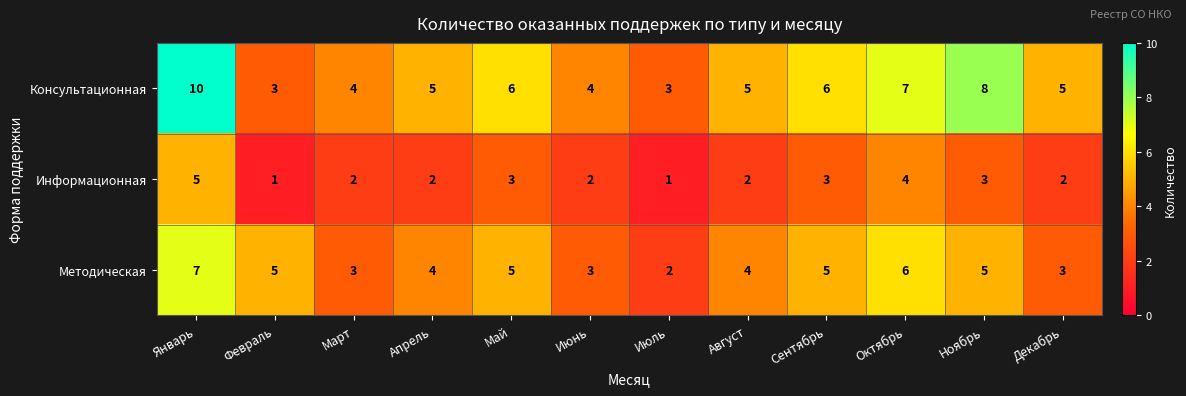

Between Март and Ноябрь, which series saw the biggest shift?

Консультационная